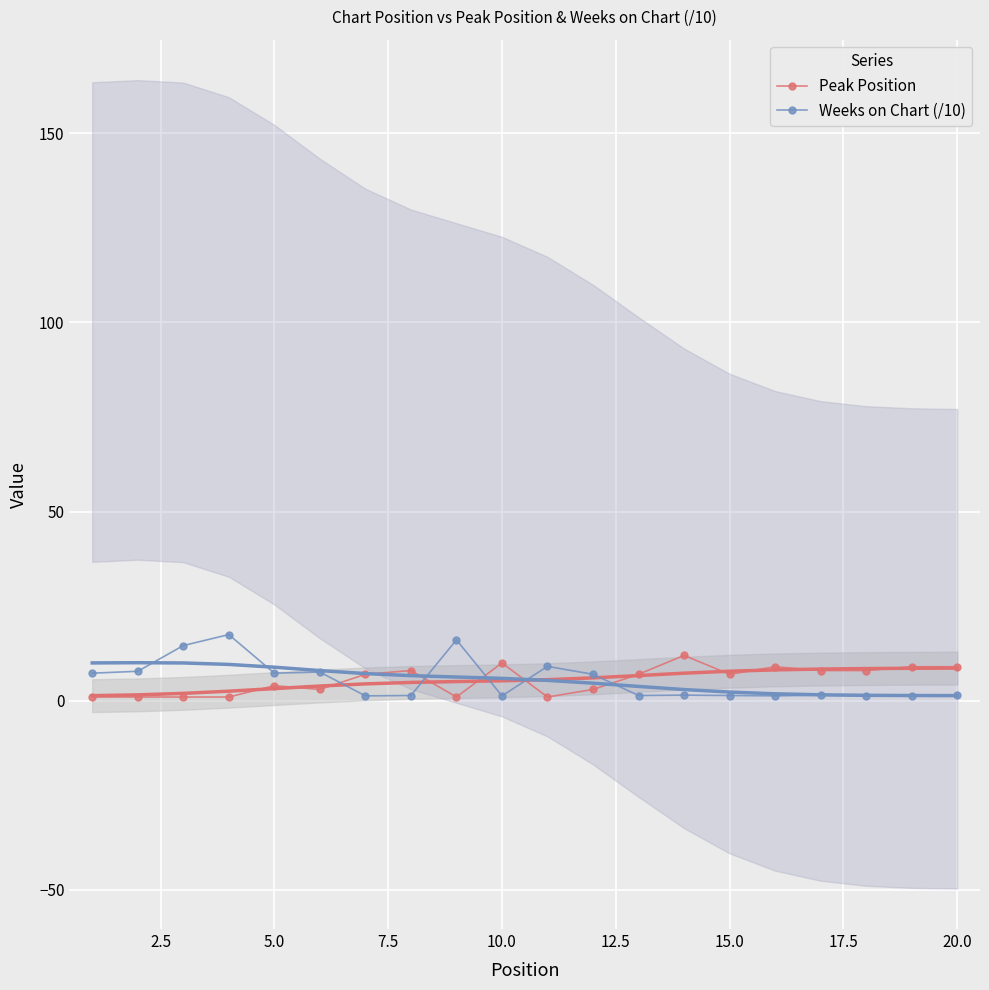

Is this an area chart (filled region under the line)?

No